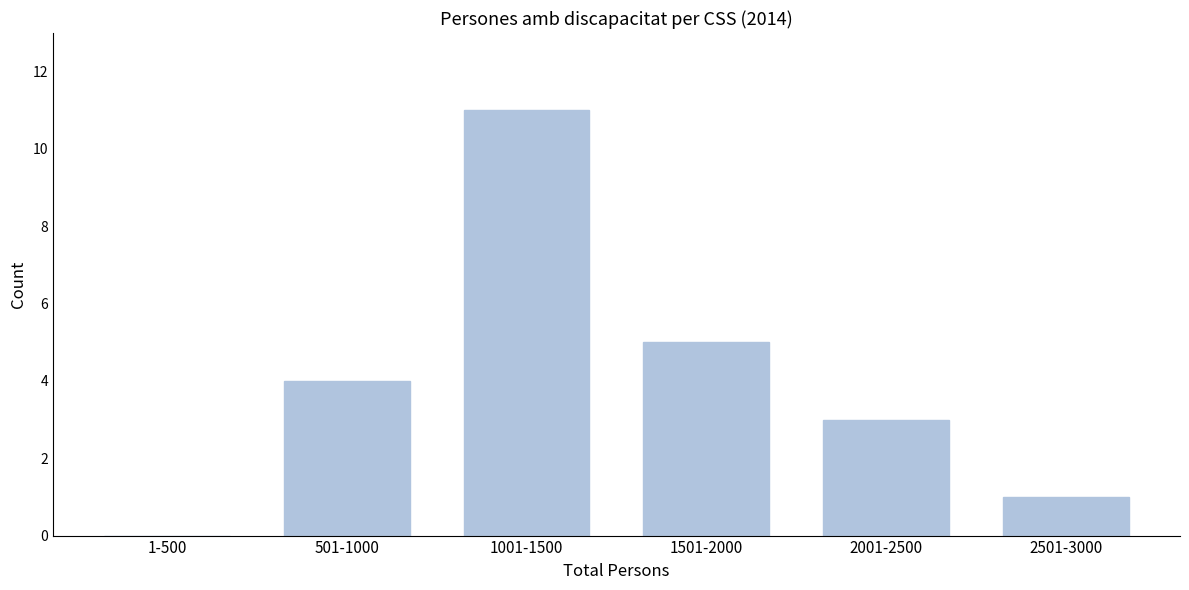

Reading left to right, what are all the values shown in this chart?

1-500=0	501-1000=4	1001-1500=11	1501-2000=5	2001-2500=3	2501-3000=1